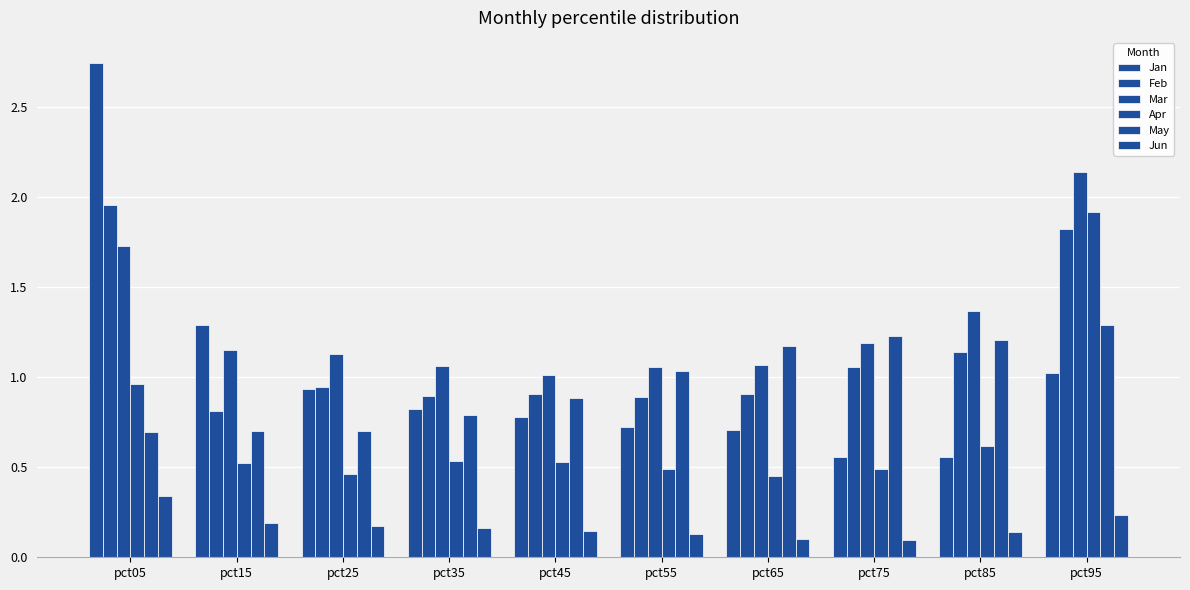

What is the spread (max minus min) of values at pct25?

1.0